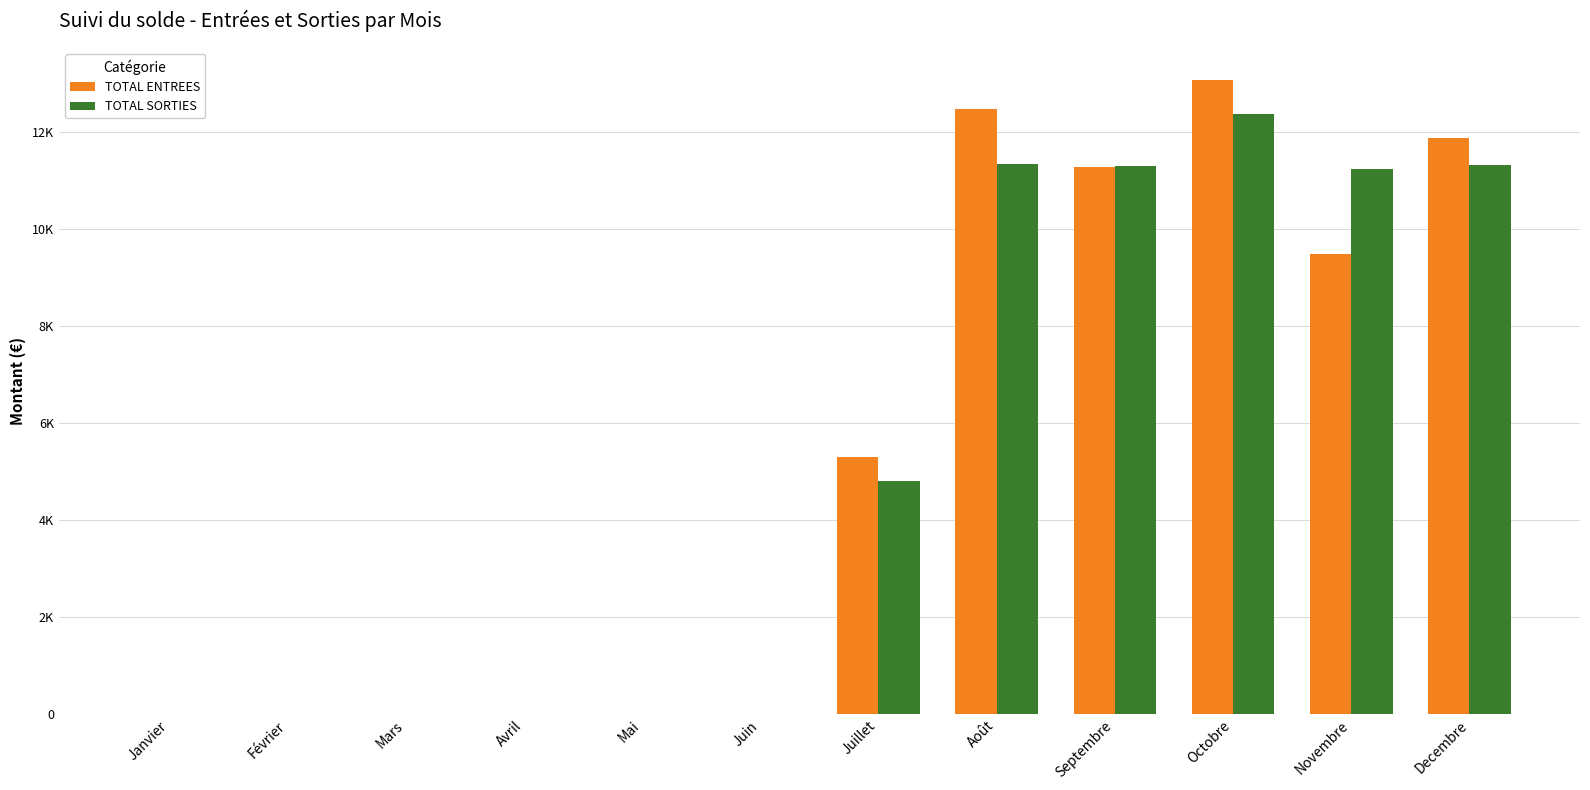

What are all the series names shown in the legend?

TOTAL ENTREES, TOTAL SORTIES